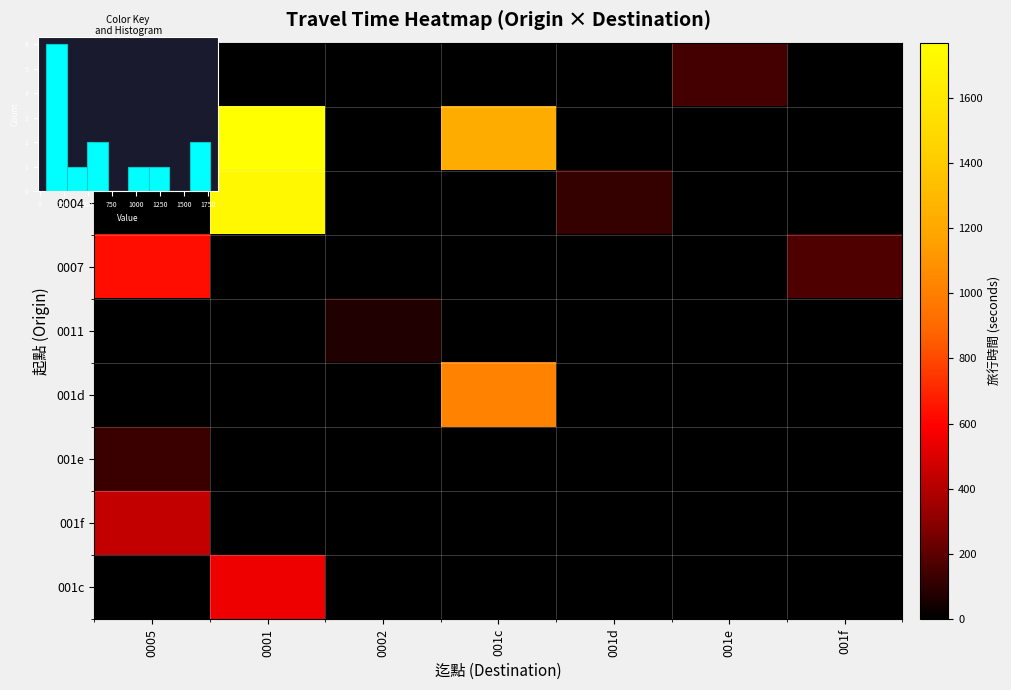

What is the total value across all series at 0005?

1473